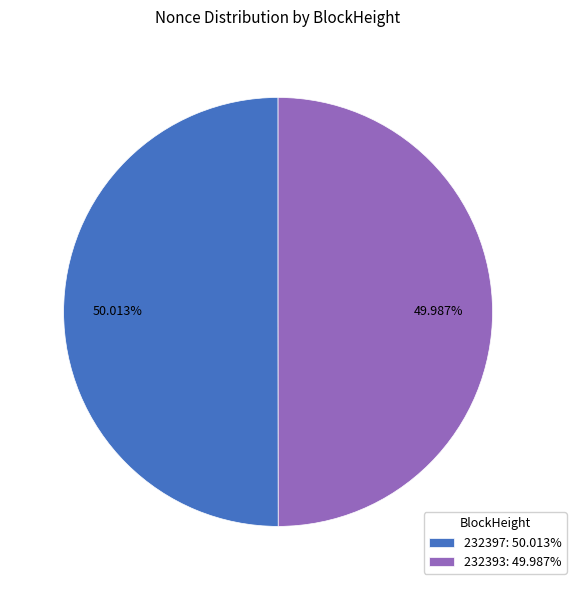

What is the ratio of the value at 232397: 50.013% to the value at 232393: 49.987%?

1.0